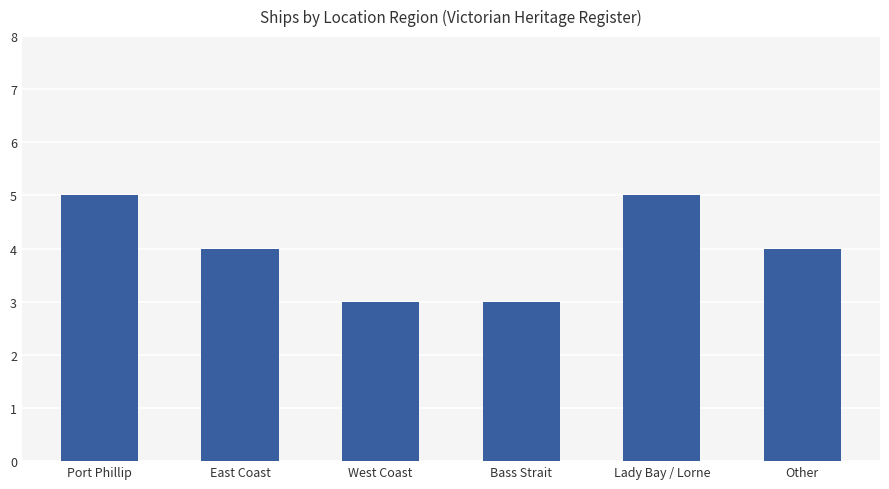

What value does the data have at Port Phillip?

5